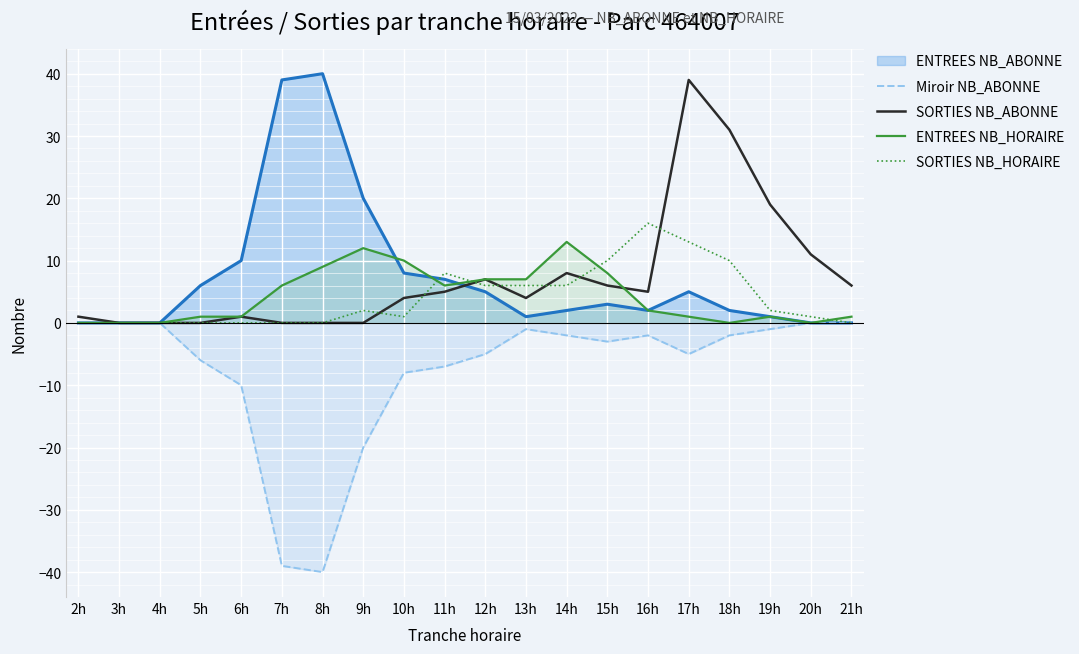

How many lines are shown in the chart?

5